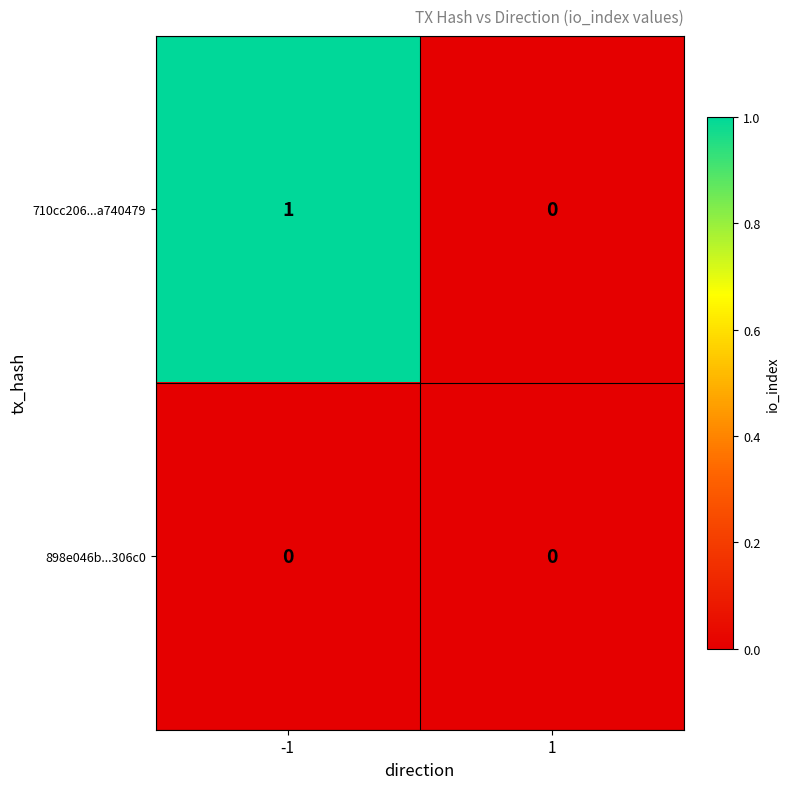

The 710cc206...a740479 series shows 0 at 1. True or false?

True